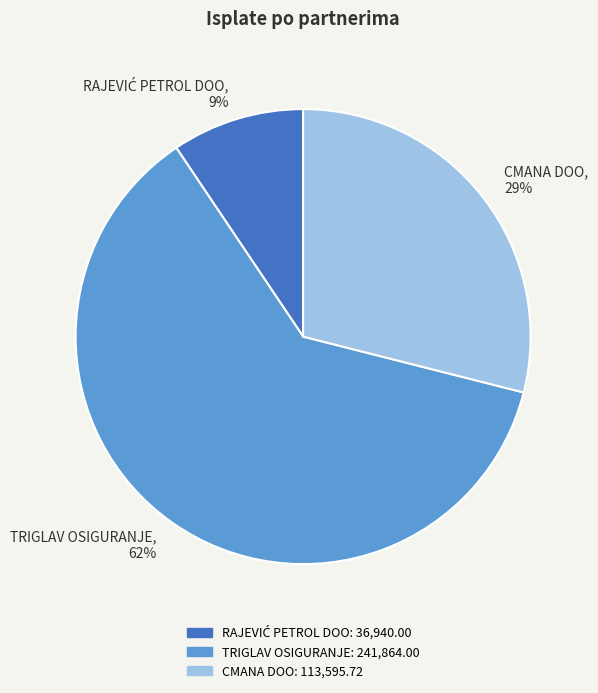

Which category has the biggest portion of the pie?

TRIGLAV OSIGURANJE